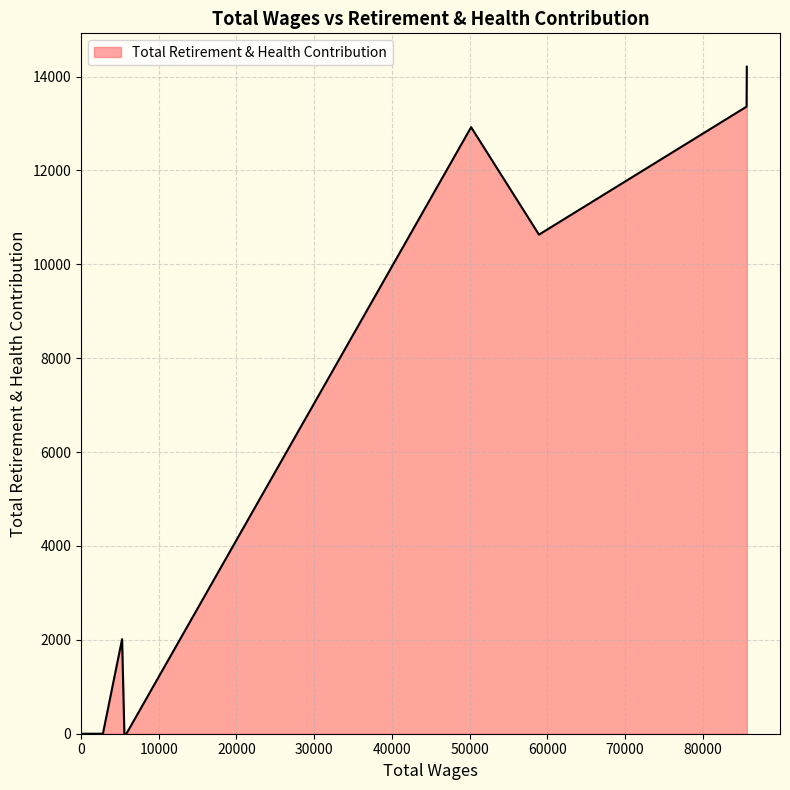

What is the greatest value displayed?

14211